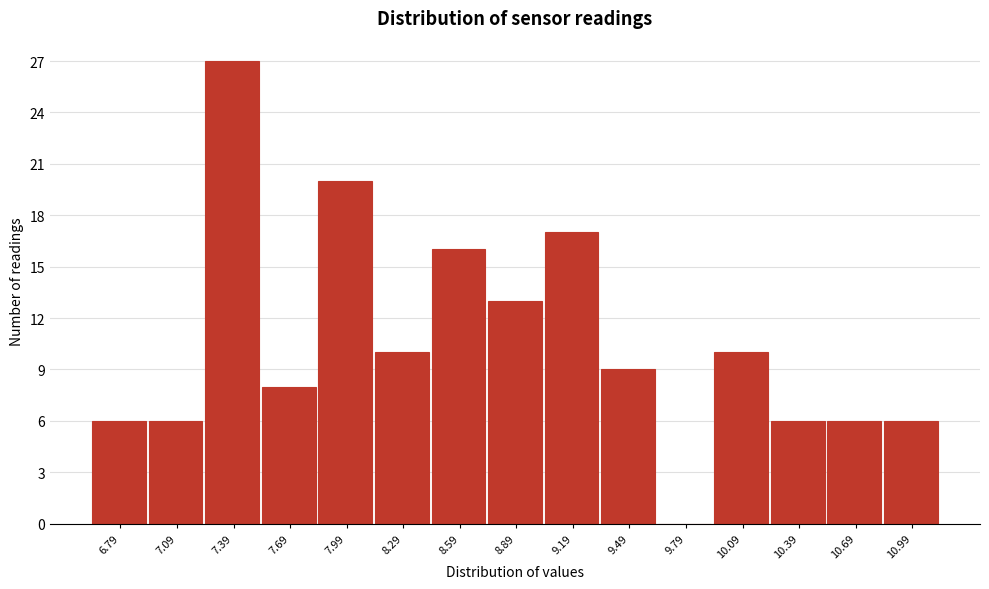

The value at 10.09 is 16. True or false?

False